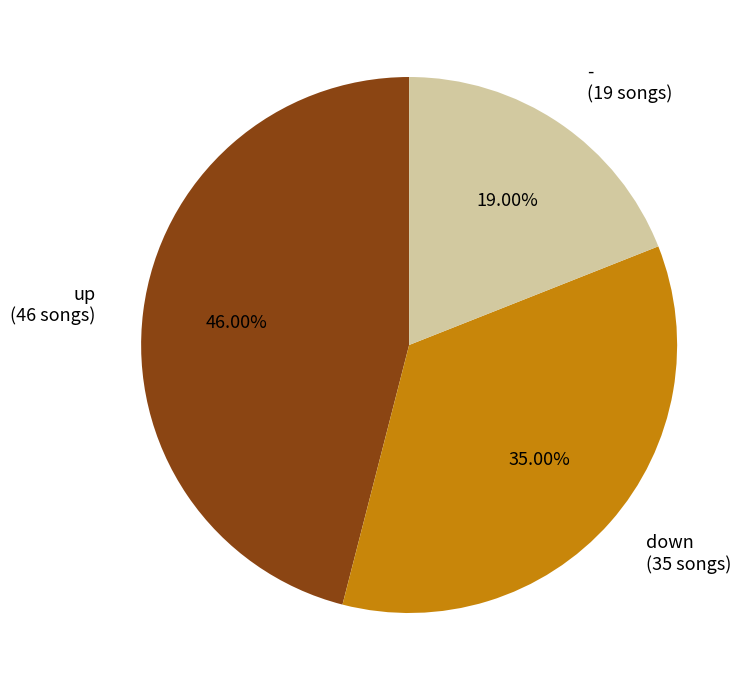

What is the largest slice in the pie chart?

up